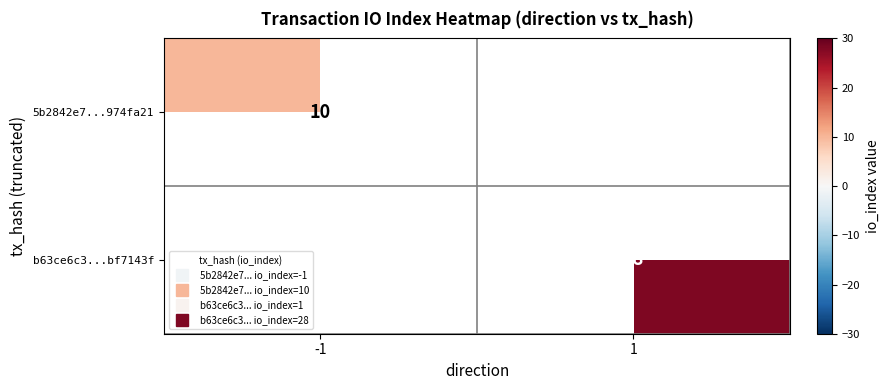

How many series are shown in this chart?

2